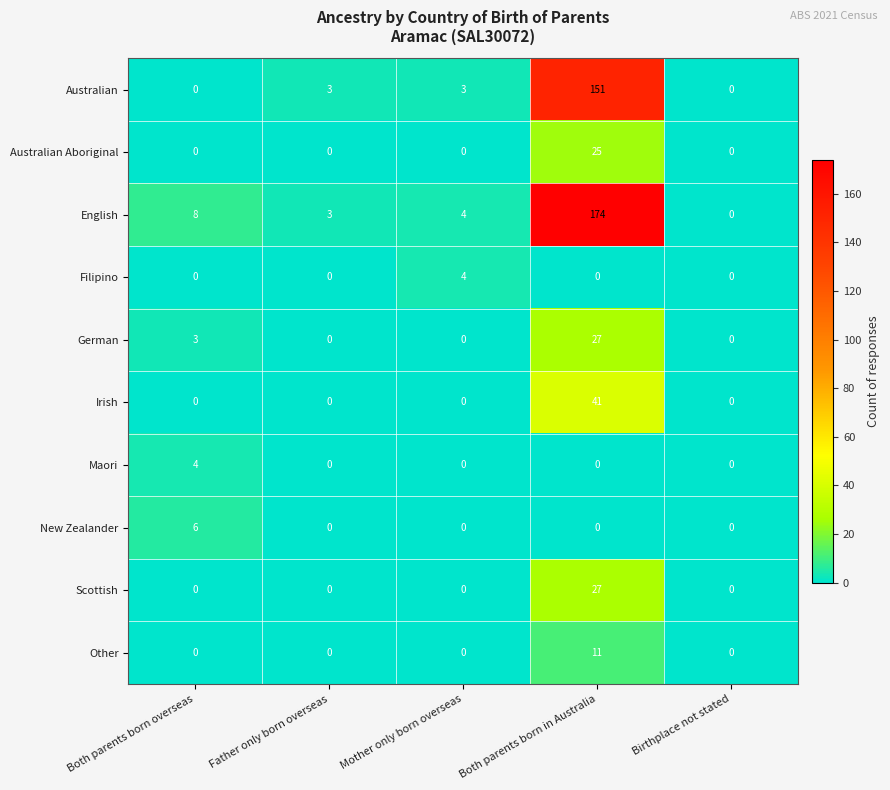

Between Both parents born in Australia and Birthplace not stated, which series saw the biggest shift?

English